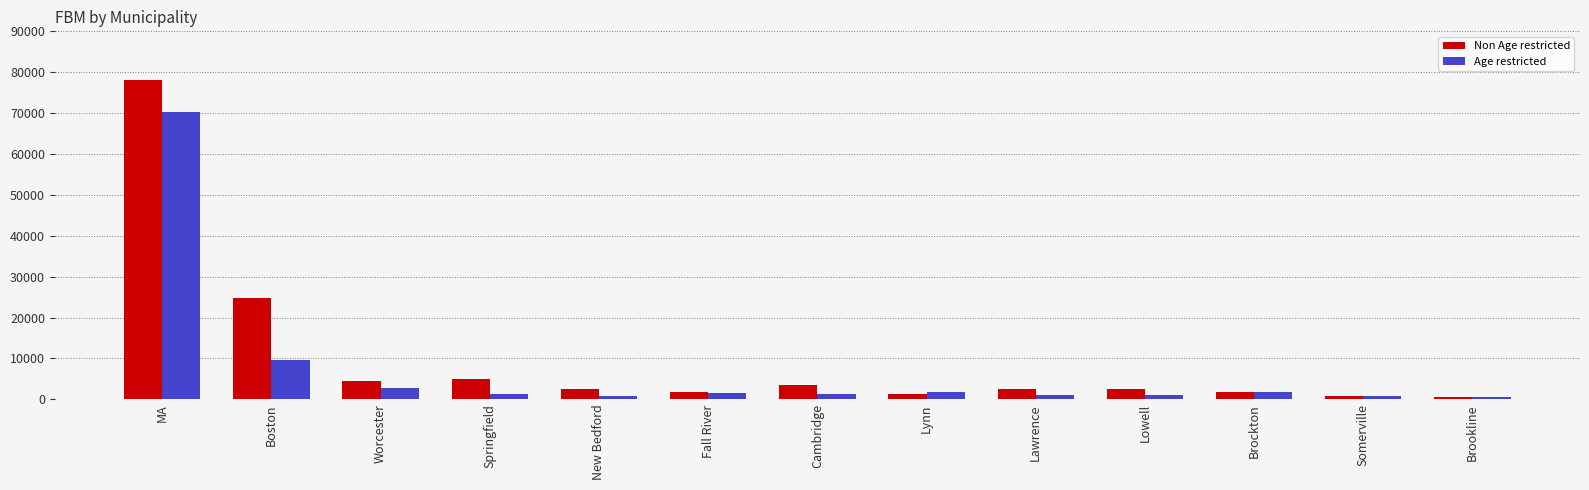

What is the sum of all Age restricted values?

94861